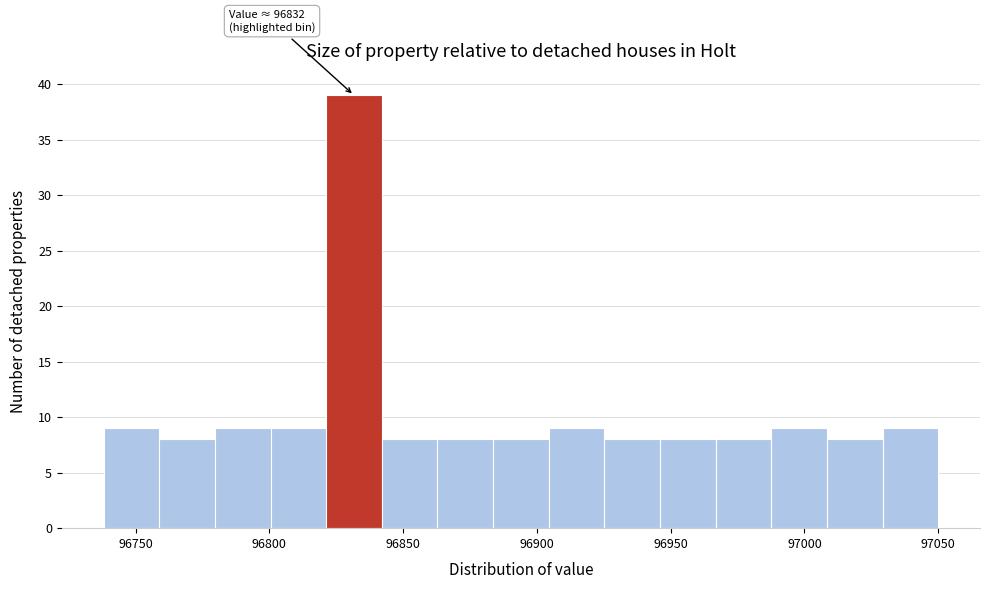

Over which range of the x-axis is the bar tallest?

96820 to 96840